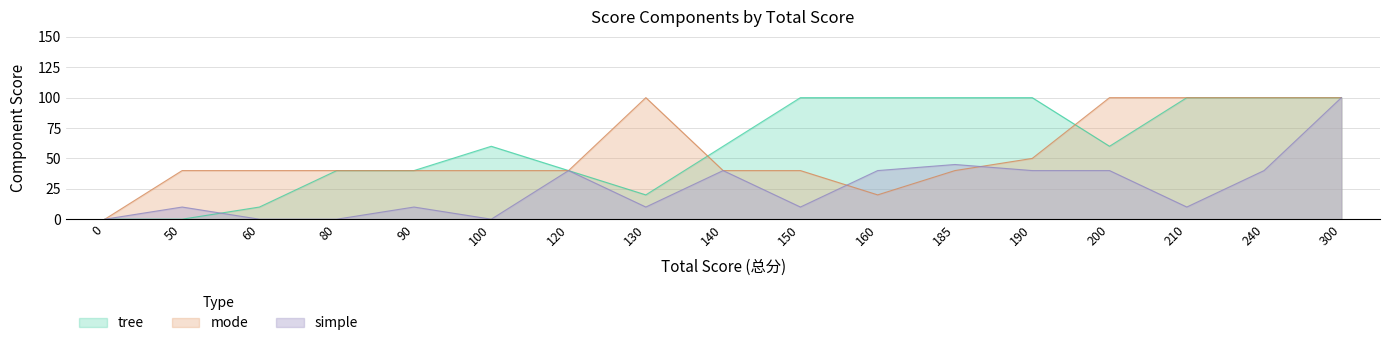

How many series are shown in this chart?

3